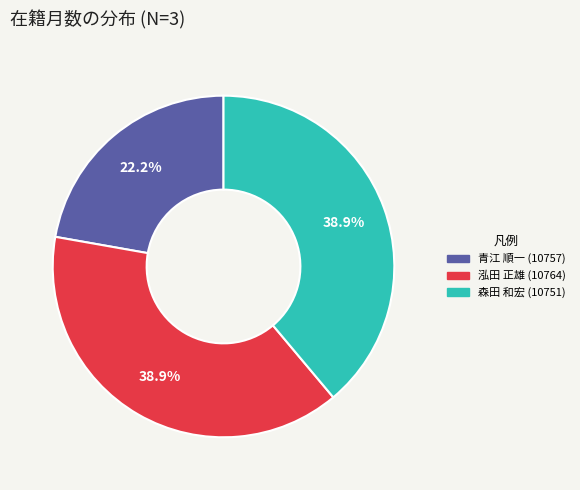

Is 青江 順一 (10757) the majority of the pie?

No